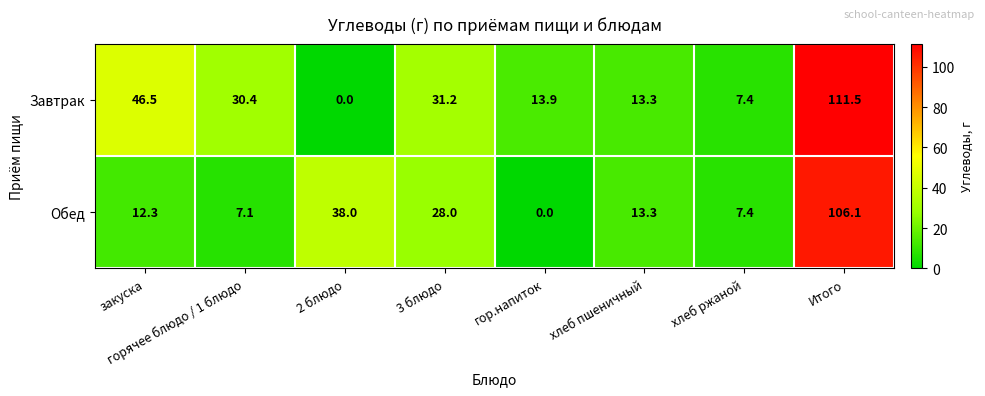

What is the difference between the maximum and minimum values in the Обед series?

106.1